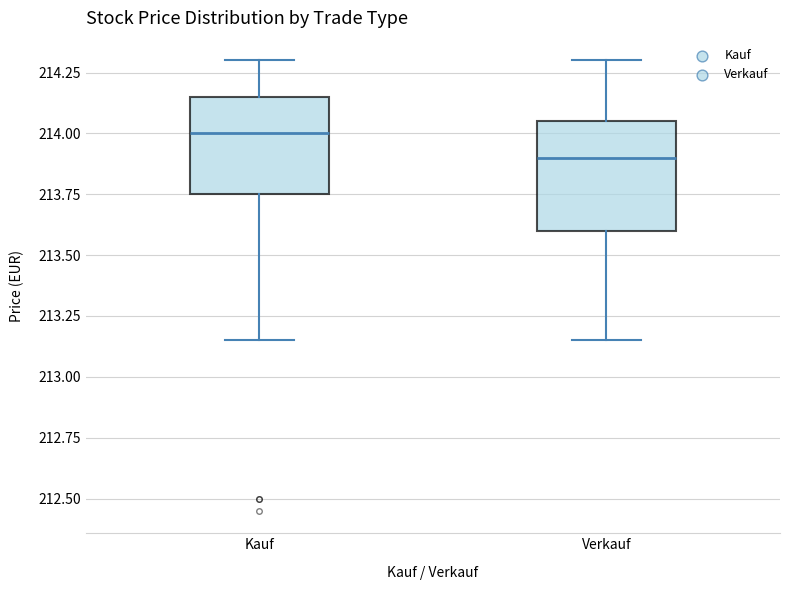

Reading left to right, read every box against the y-axis: the position of its median line, the range the box covers, and the ends of its whiskers. The values are not printed on the chart, so give them approximately, as read against the axis.

Kauf: median 214.00, box 213.75 to 214.15, whiskers 213.15 to 214.30
Verkauf: median 213.90, box 213.60 to 214.05, whiskers 213.15 to 214.30